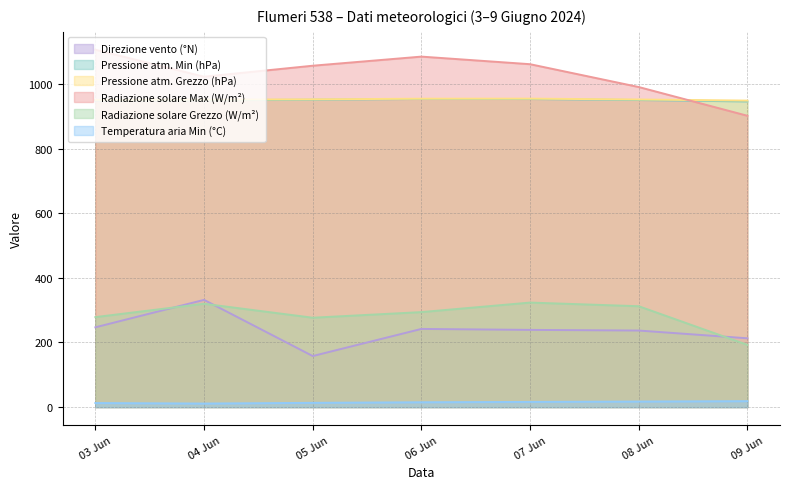

What is the difference between the maximum and minimum values in the Radiazione solare Max (W/m²) series?

204.5